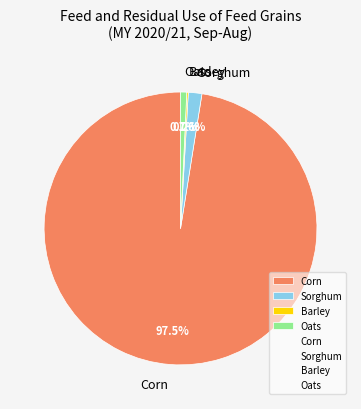

Which category has the biggest portion of the pie?

Corn